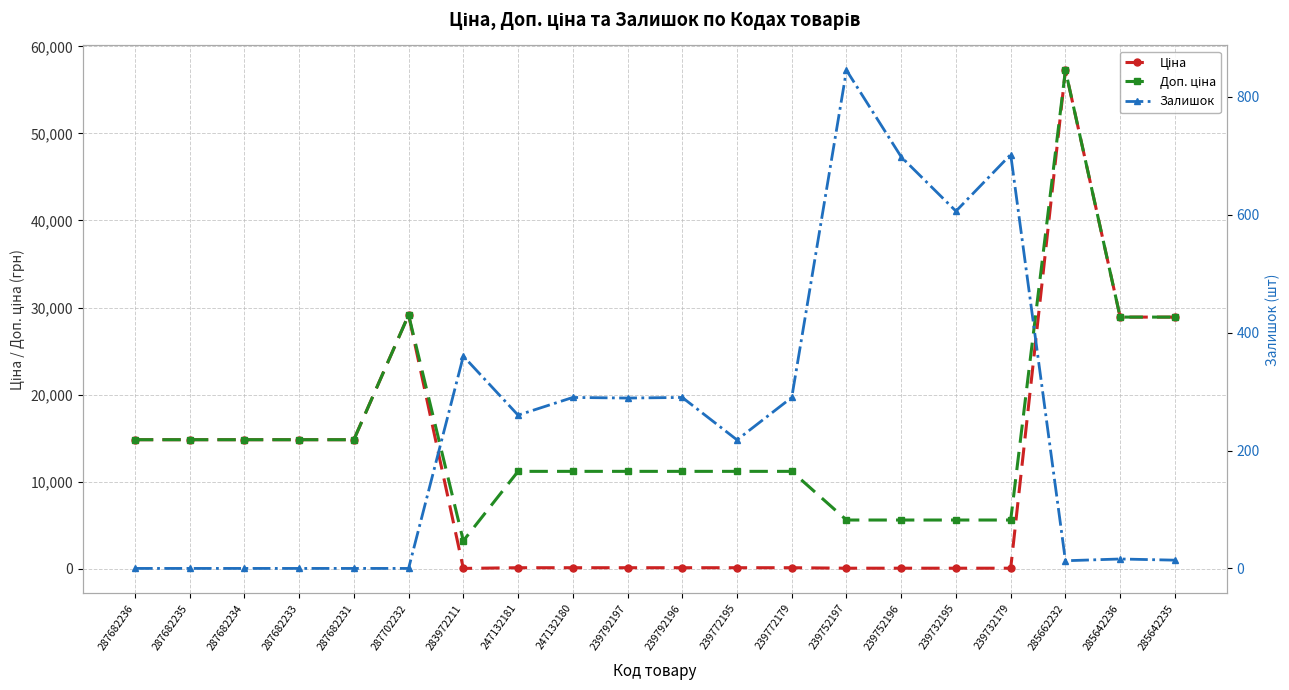

How many lines are shown in the chart?

3